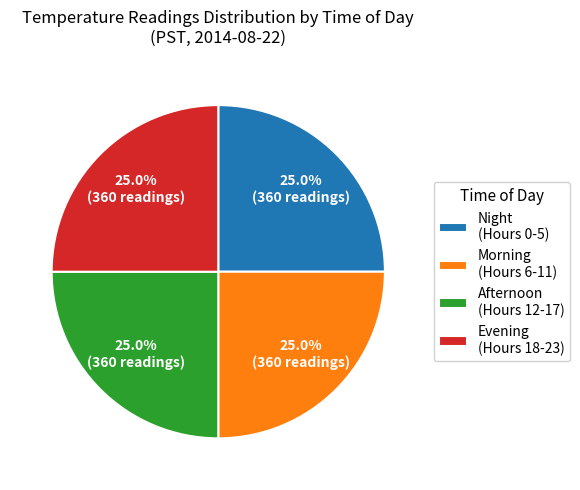

What percentage is NOT represented by Morning (Hours 6-11)?

75.0%